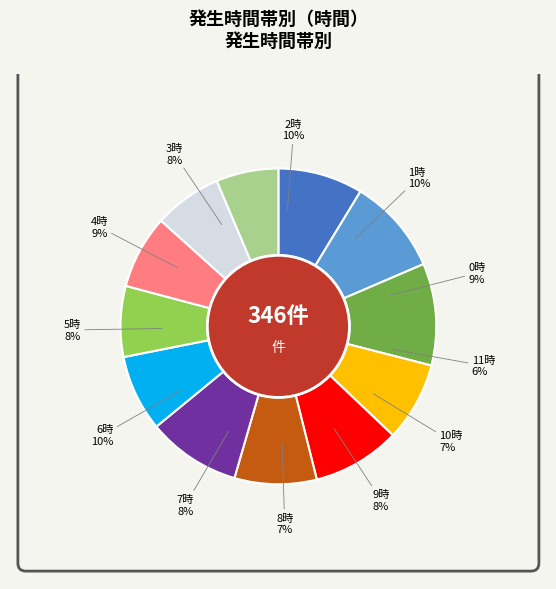

Does 4 account for over 50% of the chart?

No